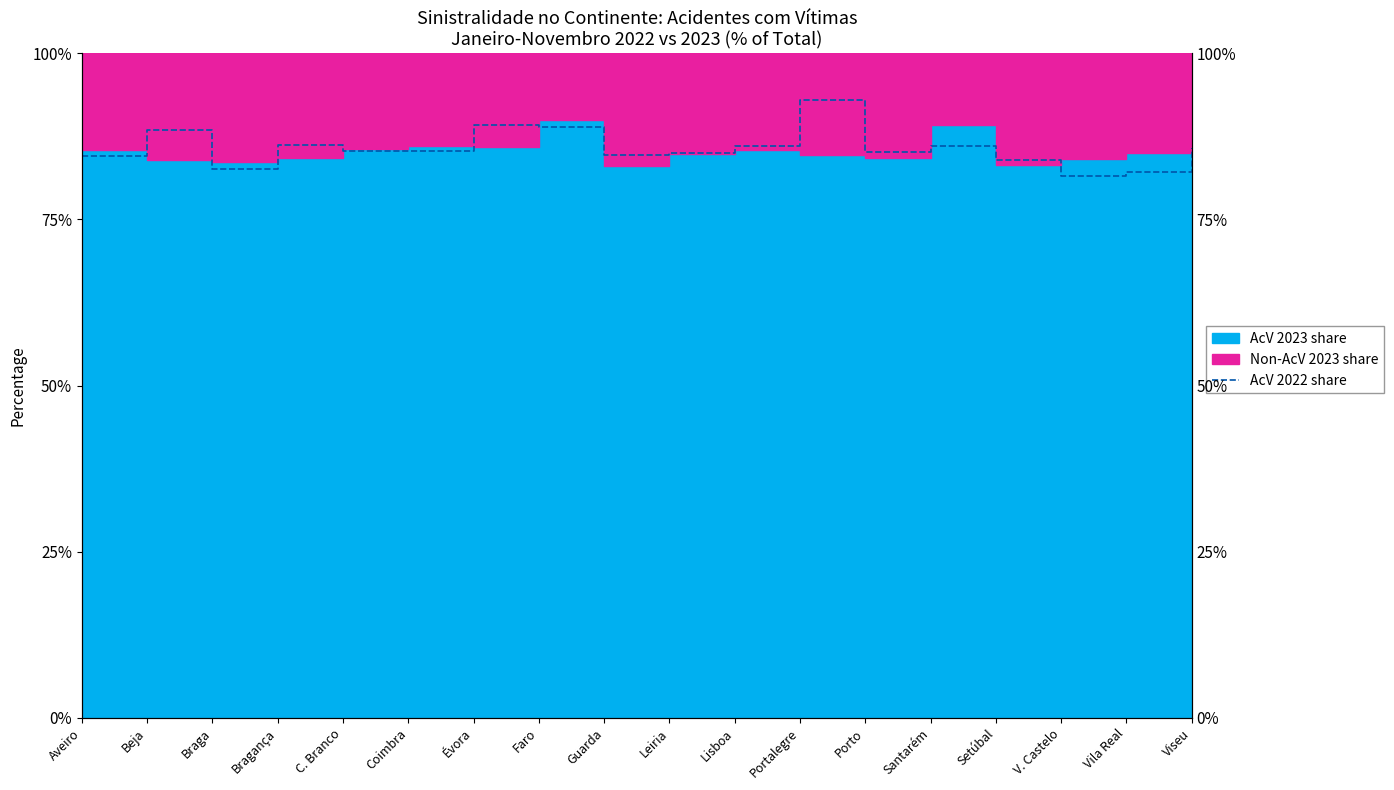

How many categories are shown in the chart?

18